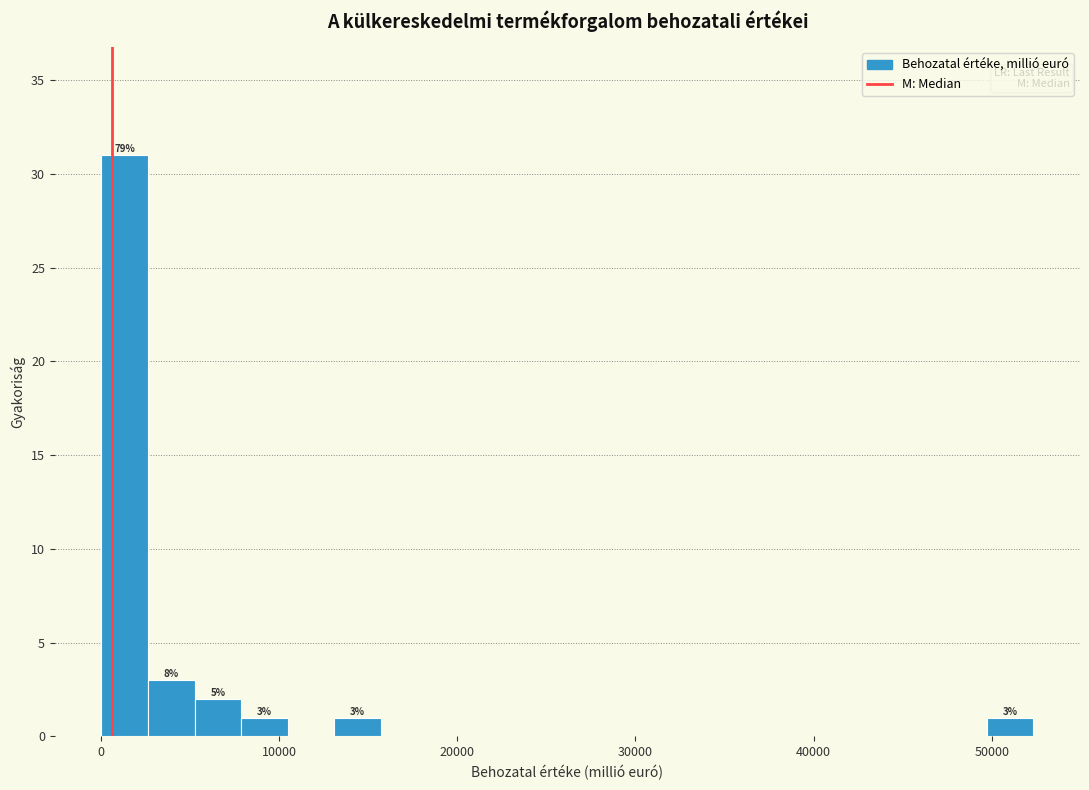

Around what value on the x-axis is the tallest bar? Give the approximate position of its centre, as read against the axis.

1000